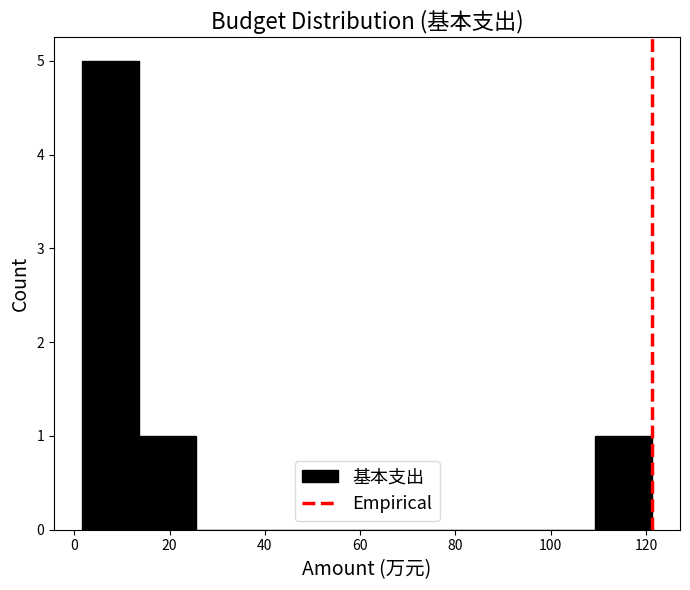

Reading left to right, list every bar in this chart as the range it spans on the x-axis followed by its height. Neither the bar edges nor the heights are printed on the chart, so give them approximately, as read against the axes.

2 to 14: 5
14 to 26: 1
26 to 38: 0
38 to 50: 0
50 to 62: 0
62 to 74: 0
74 to 86: 0
86 to 98: 0
98 to 110: 0
110 to 122: 1